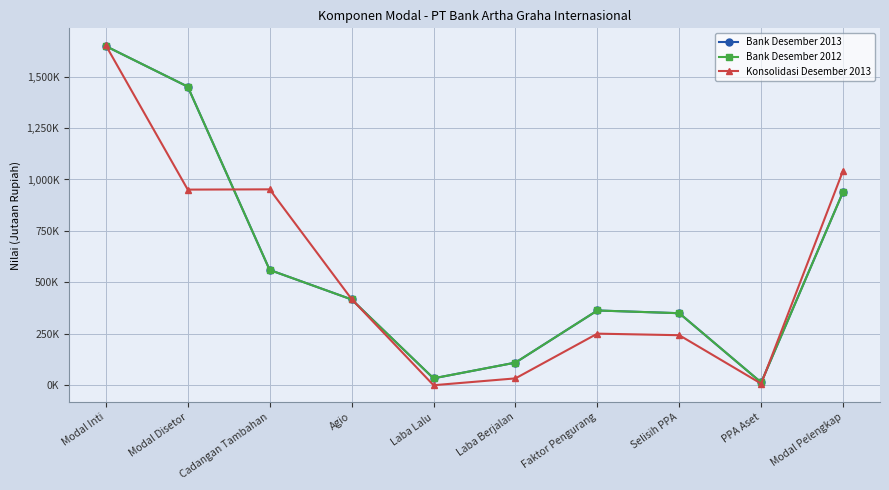

Is this an area chart (filled region under the line)?

No